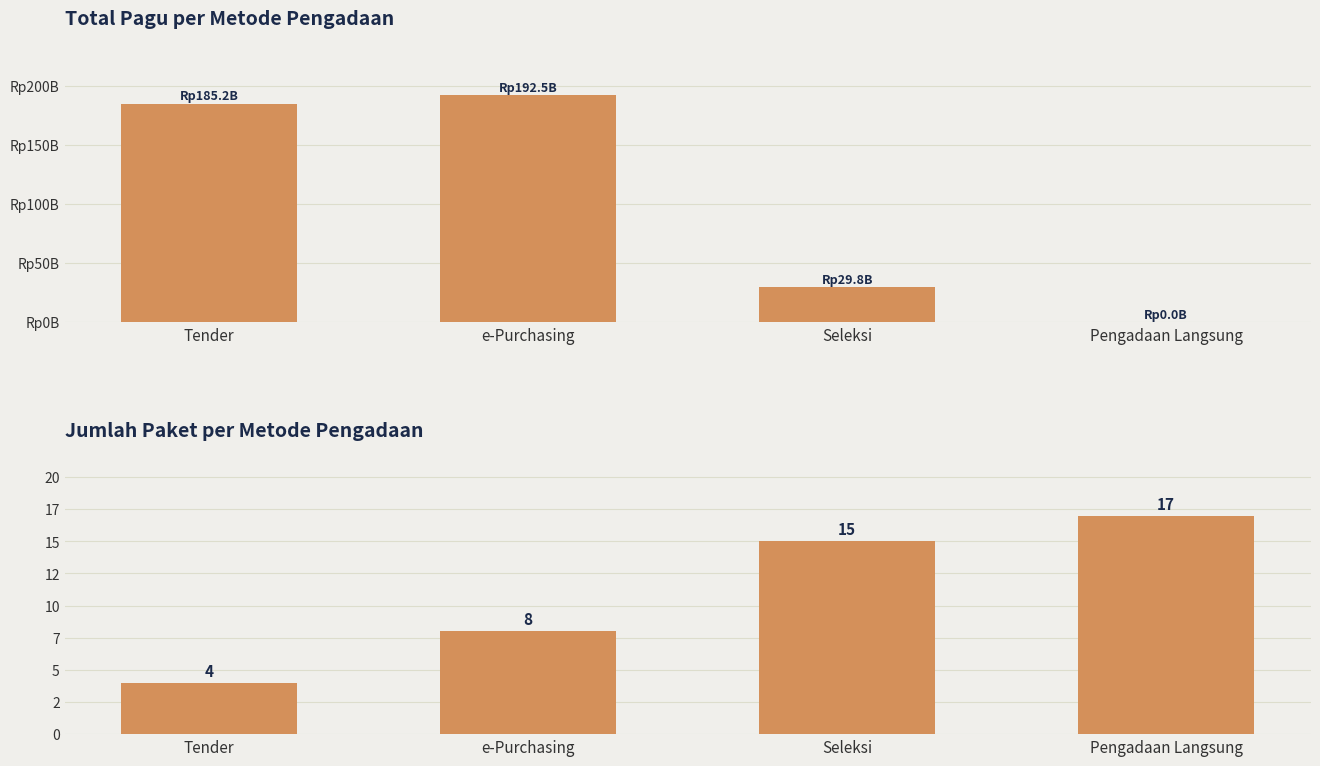

The value of Total Pagu (IDR) at Seleksi is 19.1. True or false?

False